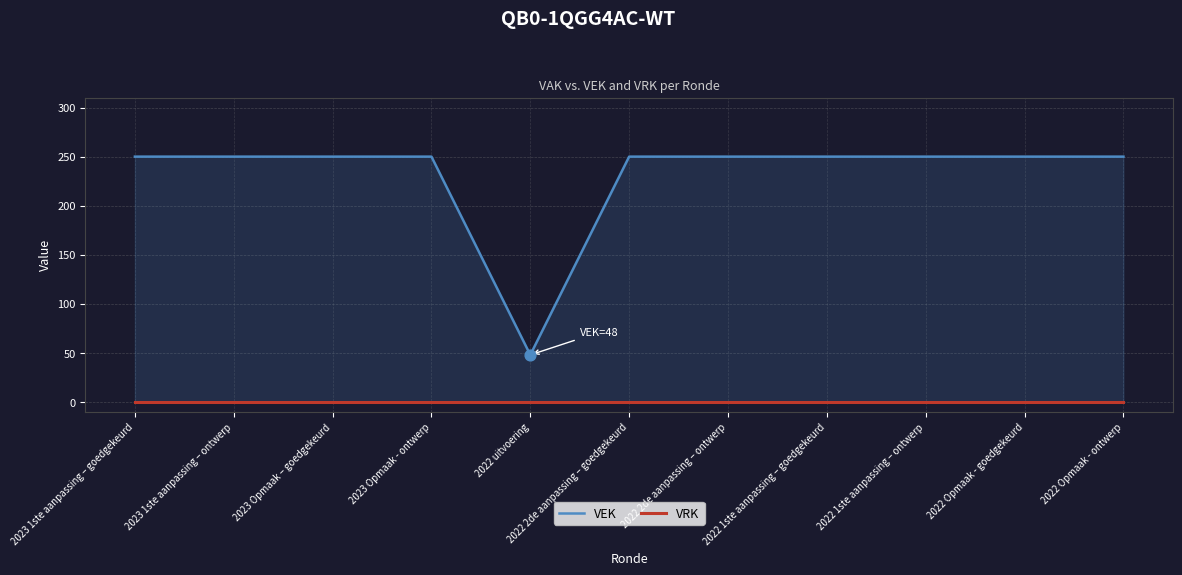

Which series reaches the maximum Y coordinate?

VEK